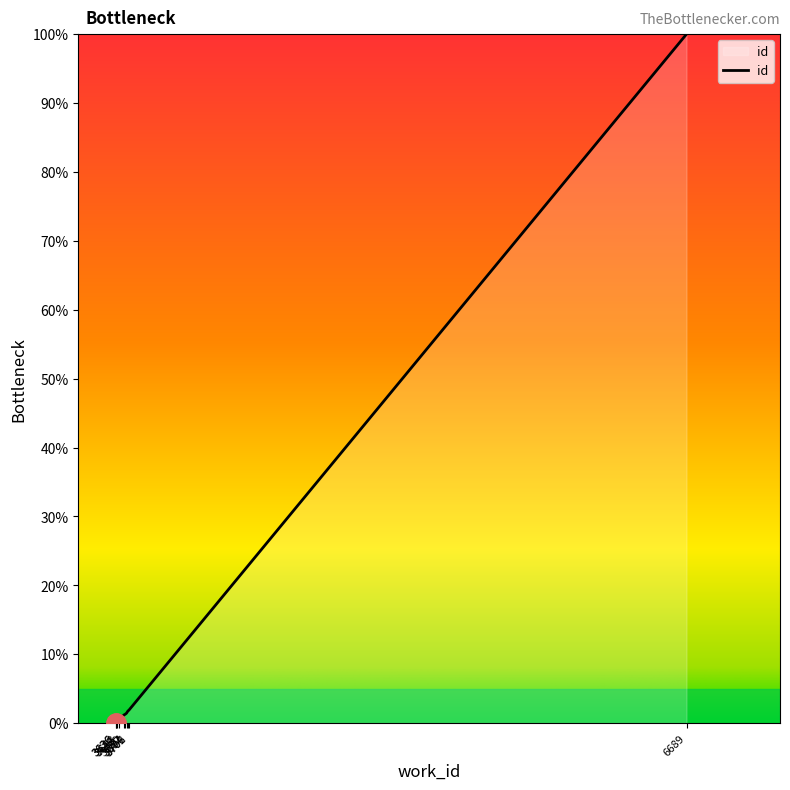

True or false: the data has more than 1 interior local peaks.

False